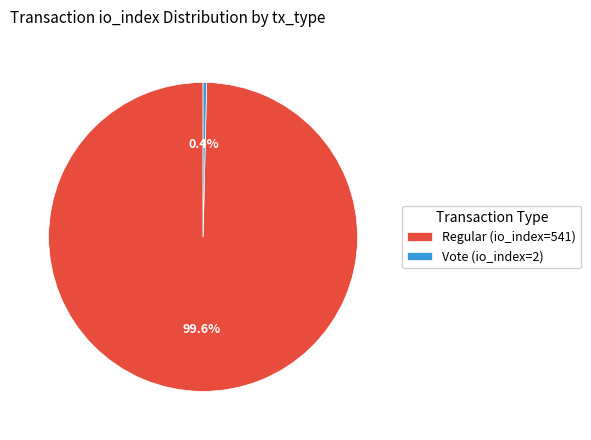

Which slice is the smallest?

Vote (io_index=2)